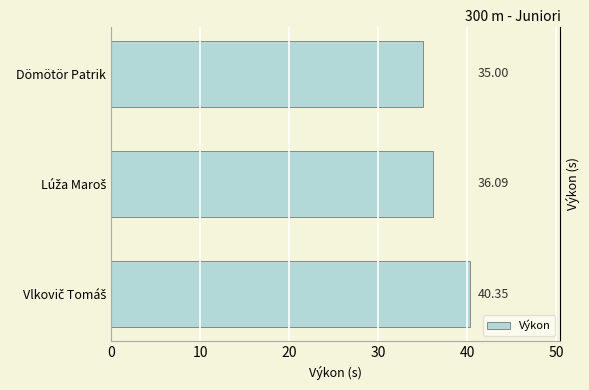

What is the average value?

37.1